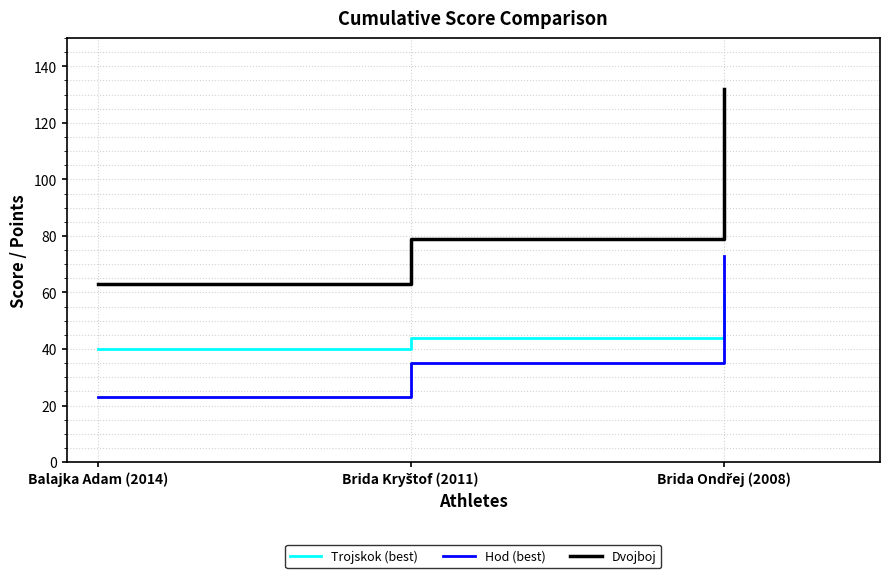

Does the chart have visible grid lines?

Yes